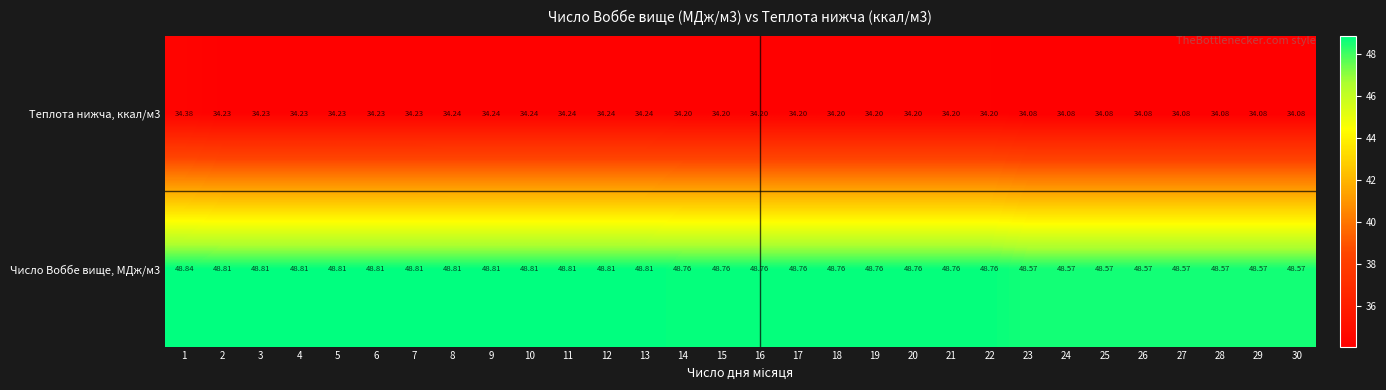

Is the value of Число Воббе вище, МДж/м3 at 12 greater than the value of Теплота нижча, ккал/м3 at 22?

Yes